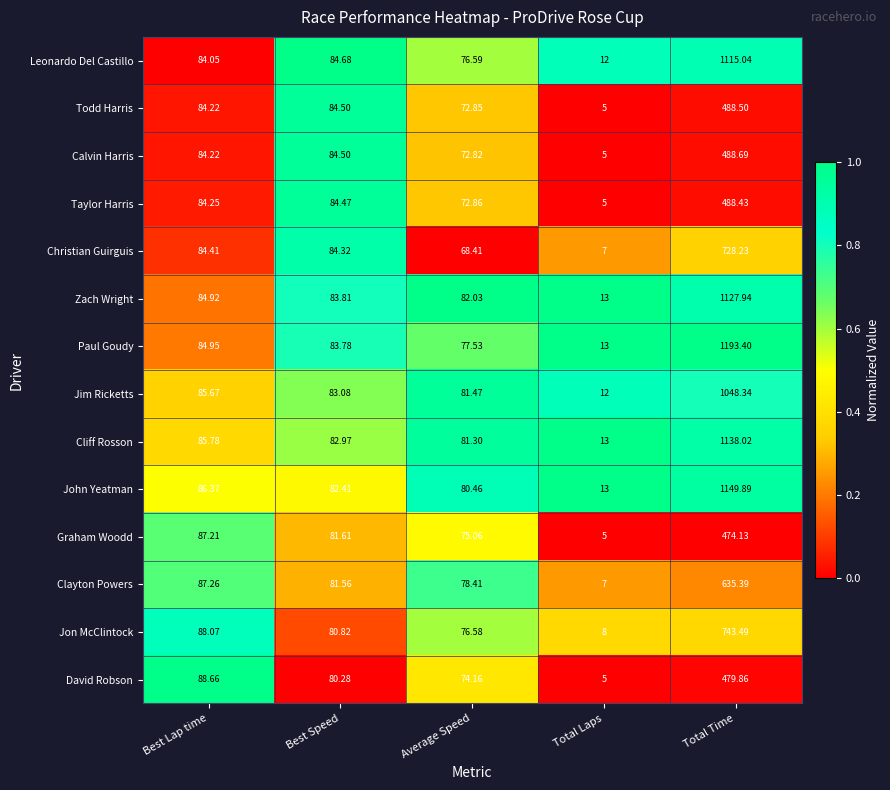

Which series has the largest total across all categories?

Paul Goudy